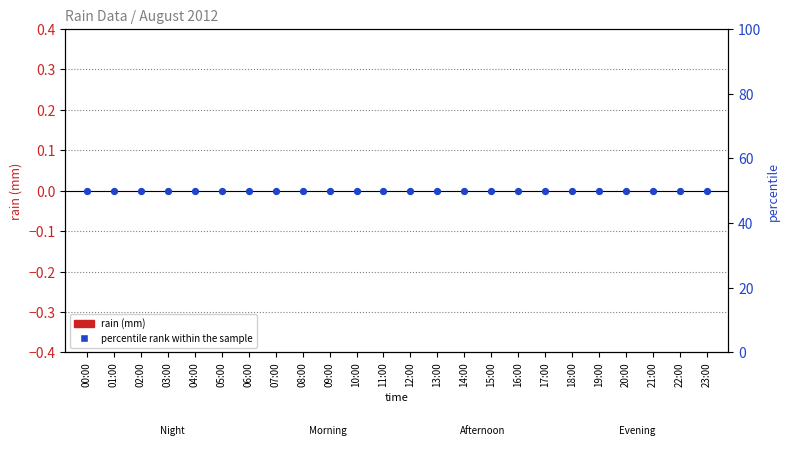

Which series reaches the maximum Y coordinate?

percentile rank within the sample